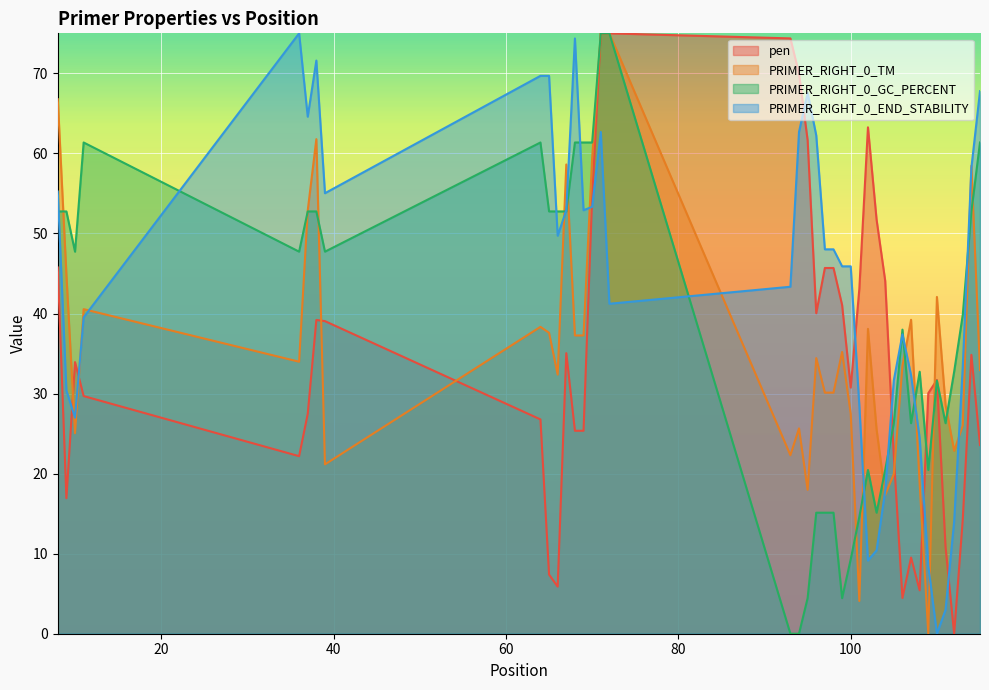

What is the approximate value of PRIMER_RIGHT_0_TM at 115?

32.9